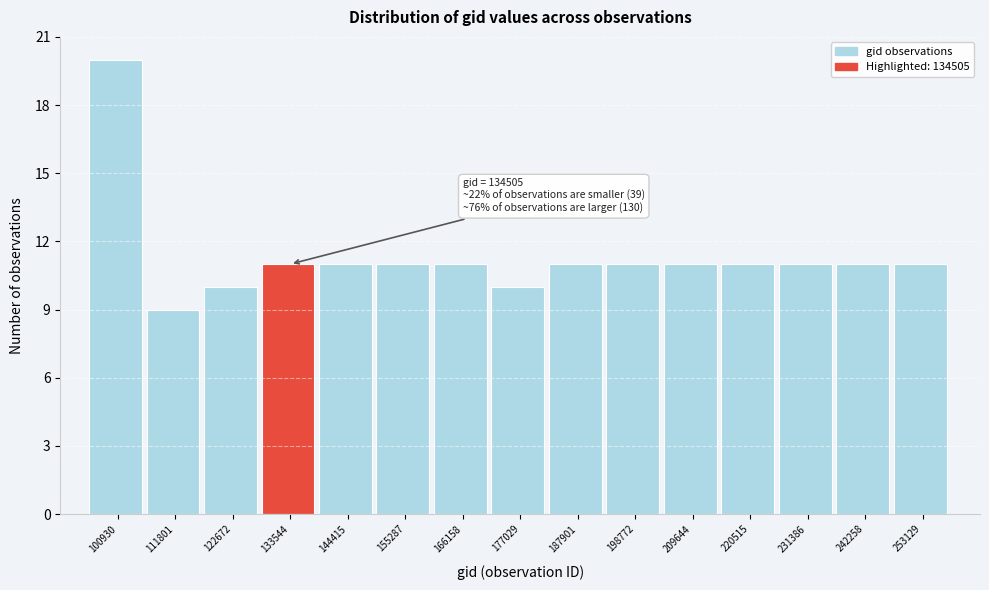

Reading left to right, extract all data points from this chart.

100930=20	111801=9	122672=10	133544=11	144415=11	155287=11	166158=11	177029=10	187901=11	198772=11	209644=11	220515=11	231386=11	242258=11	253129=11